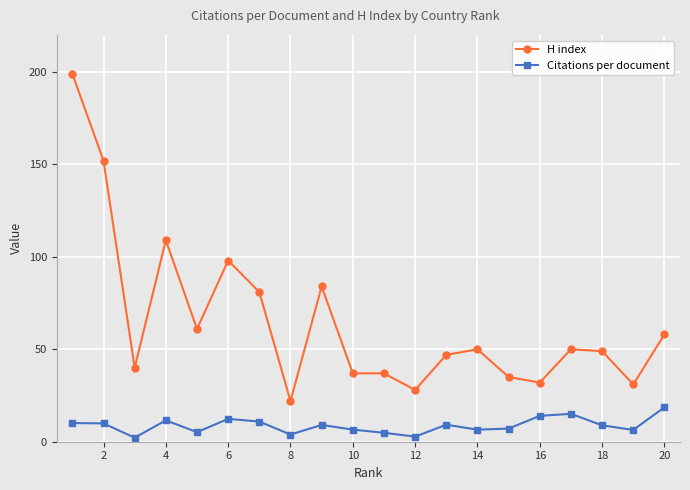

True or false: H index has more than 1 interior local peaks.

True